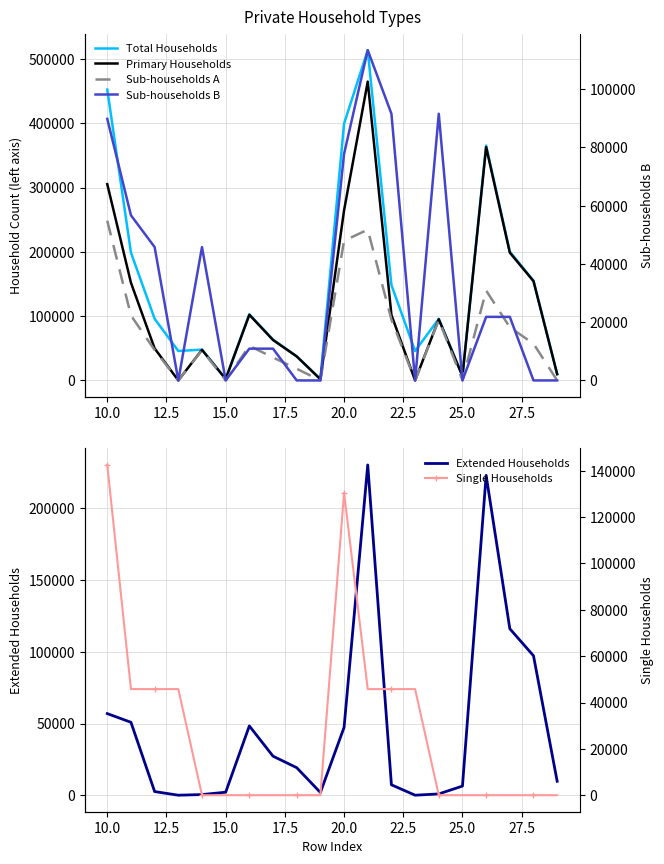

Reading left to right, transcribe all the data shown in this chart.

Total Households: 452355	198773	95911	45787	47886	2238	102862	63417	37515	1930	399314	513629	148380	45787	95772	6821	365249	200248	155135	9866
Primary Households: 305214	151924	49786	0	47570	2216	102138	62892	37340	1906	264514	464776	101890	0	95140	6750	362886	198755	154398	9733
Sub-households A: 248310	101072	47250	0	47122	128	53822	35677	18140	5	217251	234483	94631	0	94244	387	139852	82677	57154	21
Extended Households: 56904	50852	2536	0	448	2088	48316	27215	19200	1901	47263	230293	7259	0	896	6363	223034	116078	97244	9712
Sub-households B: 89796	56682	45773	0	45773	0	10909	10909	0	0	77757	113364	91546	0	91546	0	21818	21818	0	0
Single Households: 142523	45787	45787	45787	0	0	0	0	0	0	130447	45787	45787	45787	0	0	0	0	0	0